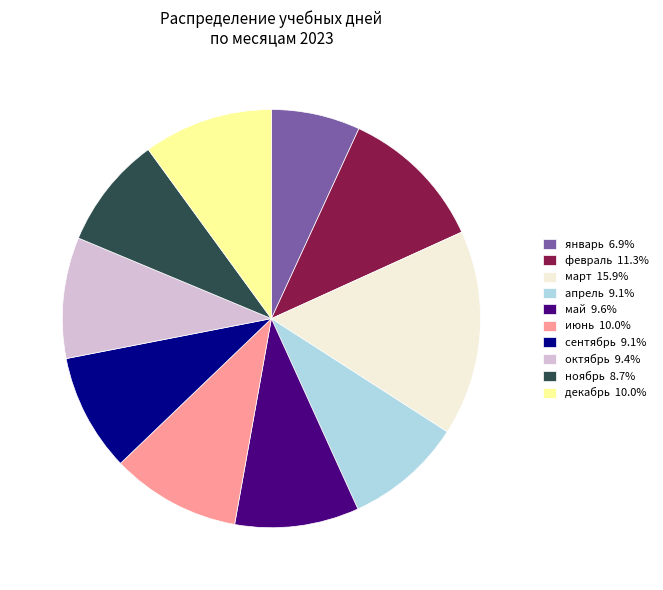

What is the ratio of the value at апрель 9.1% to the value at ноябрь 8.7%?

1.0